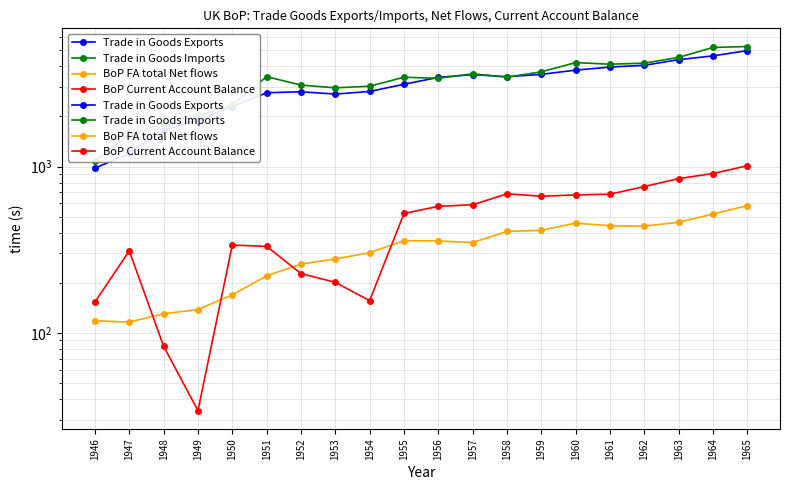

Which has a higher value, 1959 or 1951?

1959